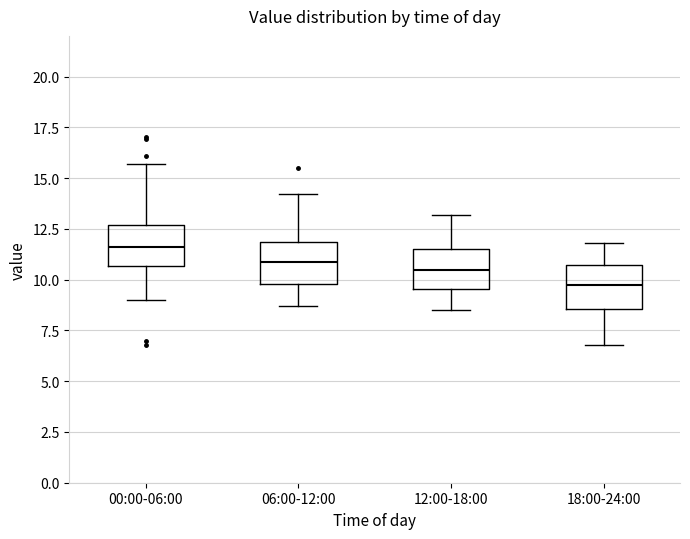

Where is the lower edge of the box for 06:00-12:00 on the y-axis? The values are not printed on the chart, so give them approximately, as read against the axis.

10.0